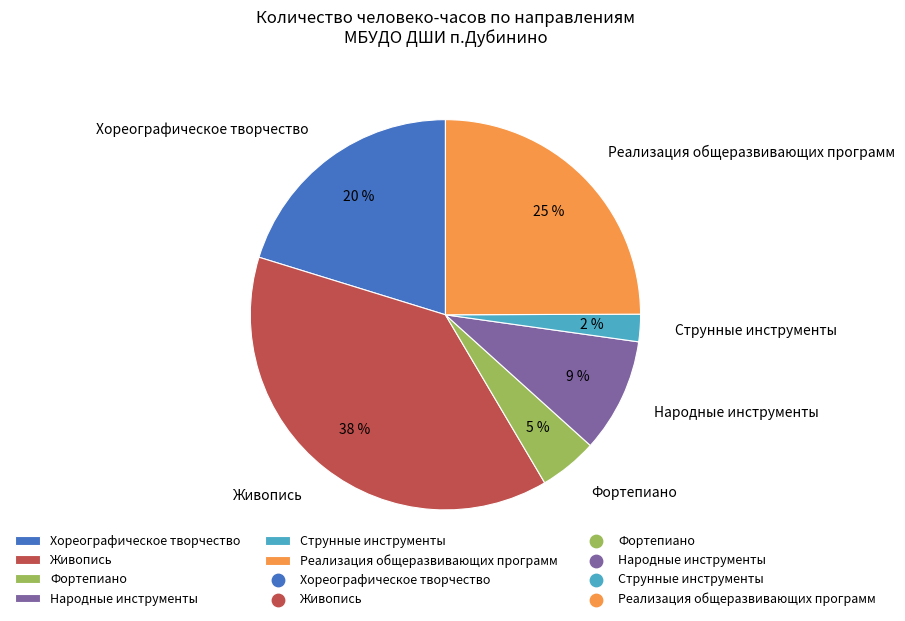

Do Реализация общеразвивающих программ and Струнные инструменты together represent more than half of the pie?

No